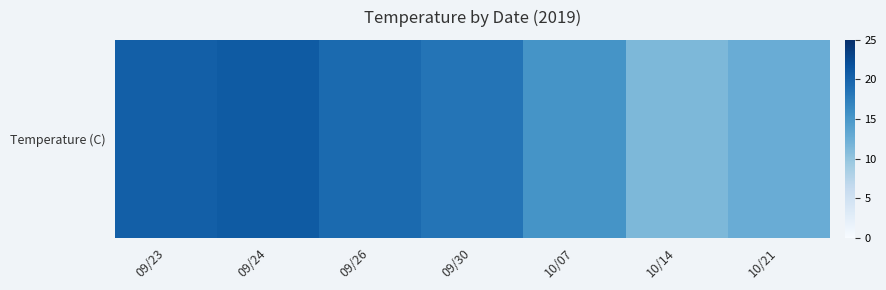

Reading right to left, extract all data points from this chart.

12.6	11.4	15.3	18.4	19.4	20.8	20.5